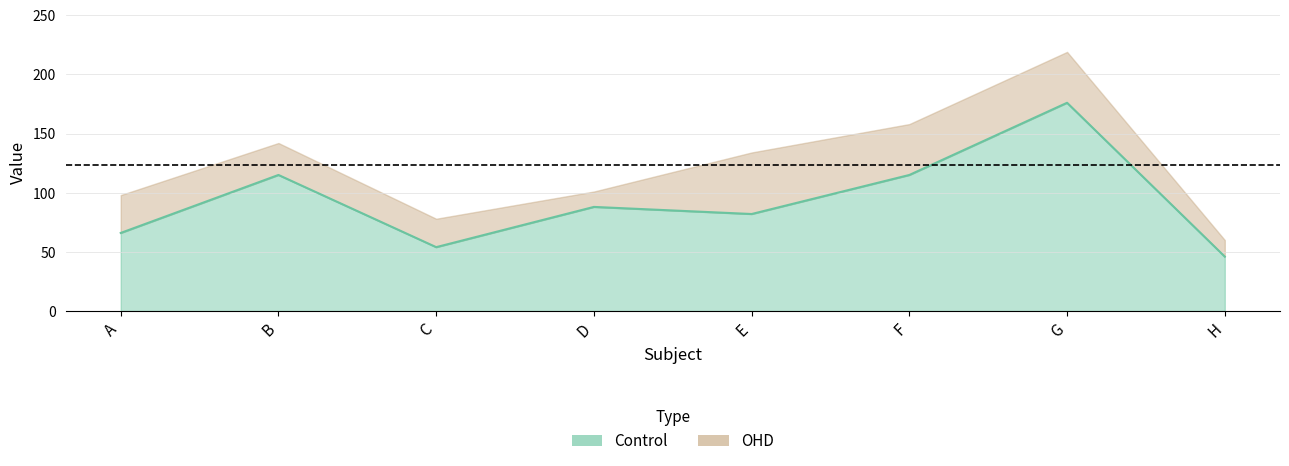

Reading left to right, list all the values displayed in this chart.

A=66	B=115	C=54	D=88	E=82	F=115	G=176	H=46